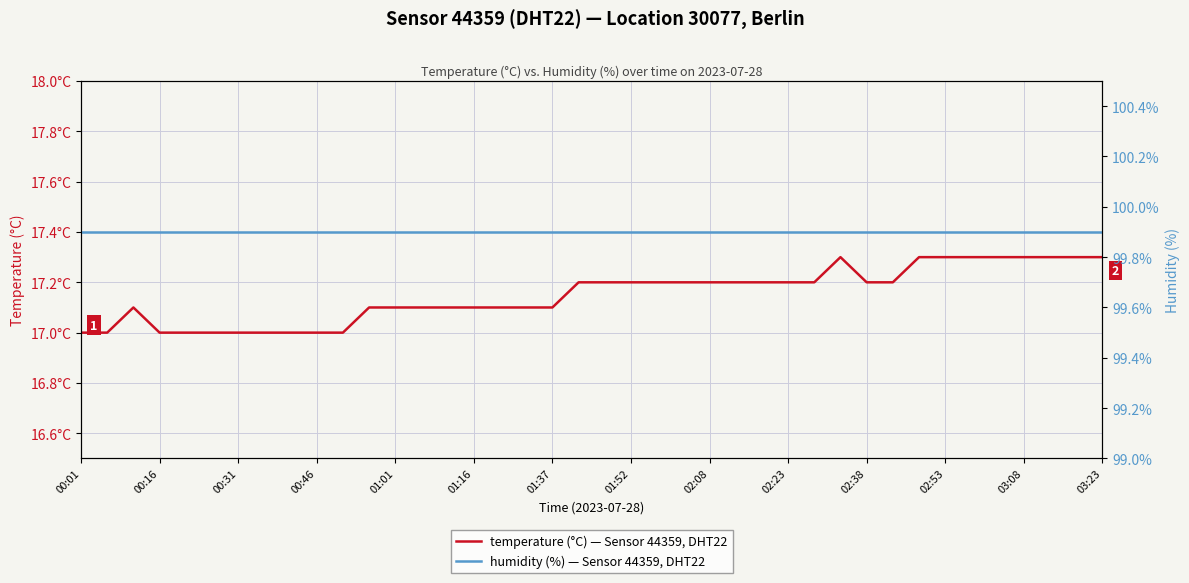

List the series in order of their peak value, highest first.

humidity (%) — Sensor 44359, DHT22, temperature (°C) — Sensor 44359, DHT22